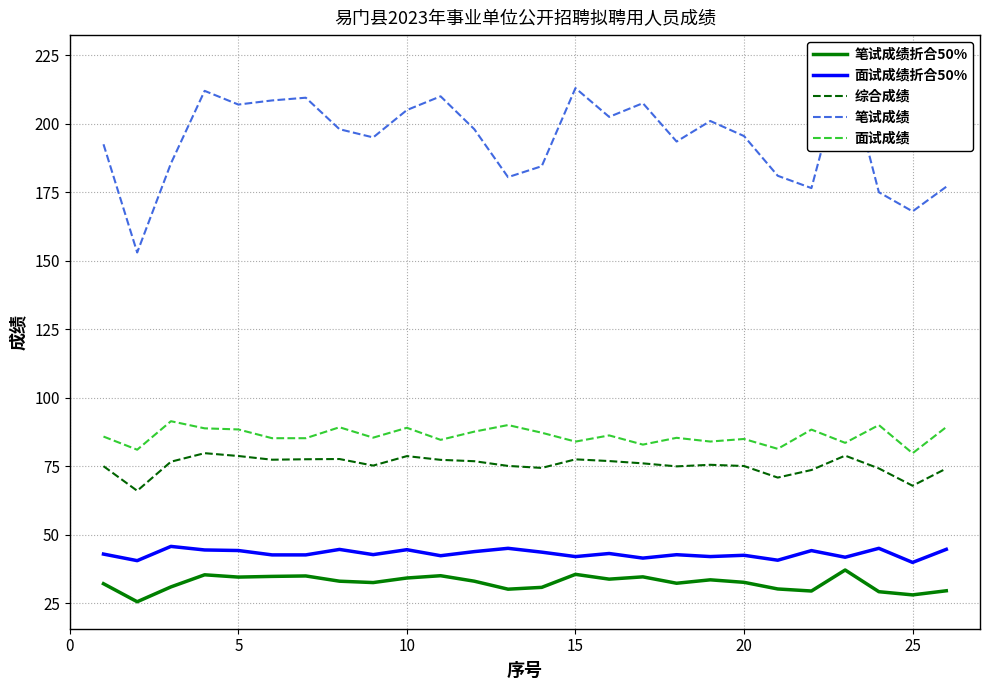

How many values in the 笔试成绩折合50% series are below 33?

13